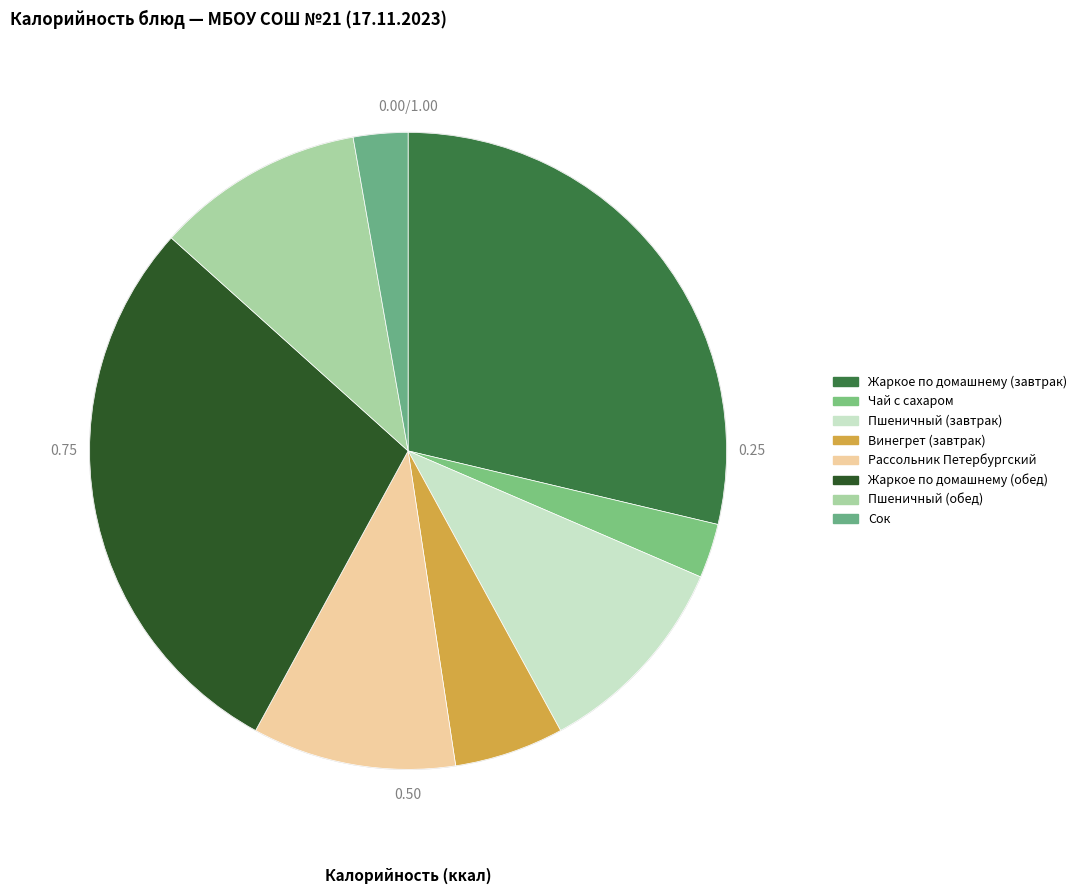

Is it true that Чай с сахаром is 3% of the pie?

True